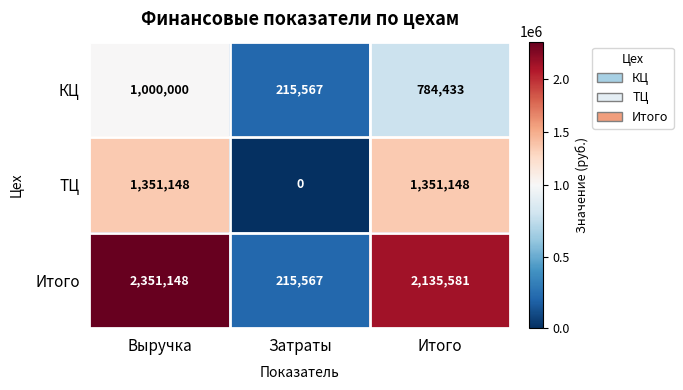

The КЦ series shows 344985 at Затраты. True or false?

False